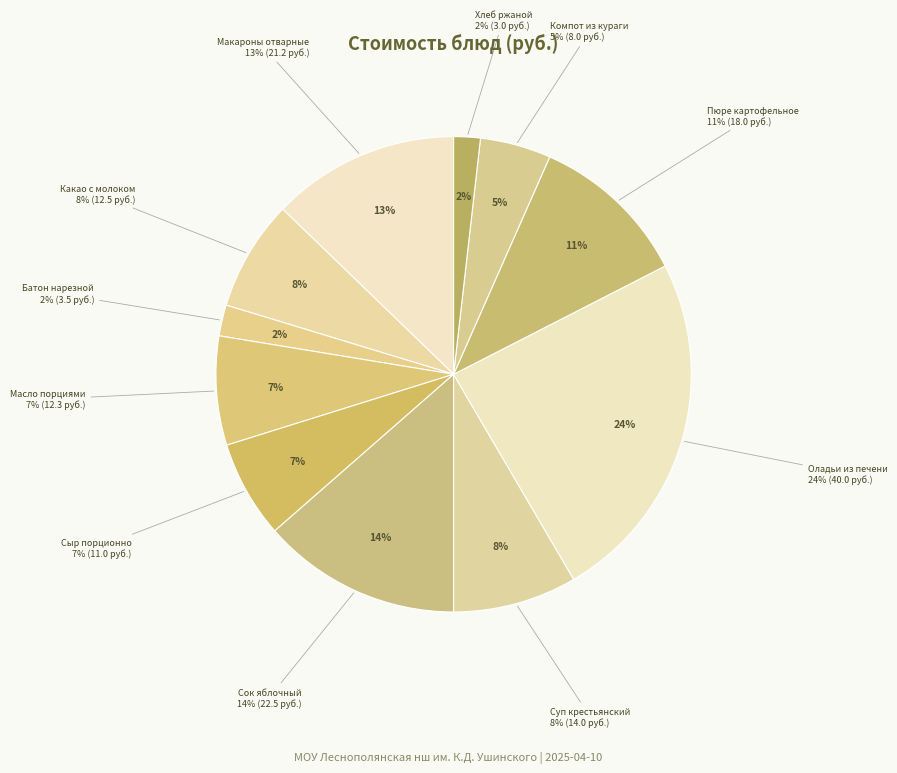

Rank the categories by value from highest to lowest.

ОЛАДЬИ ИЗ ПЕЧЕНИ С СОУСОМ ТОМАТНЫМ, СОК ЯБЛОЧНЫЙ (ПРОМ. ПР-ВА), МАКАРОННЫЕ ИЗДЕЛИЯ ОТВАРНЫЕ, ПЮРЕ КАРТОФЕЛЬНОЕ, СУП КРЕСТЬЯНСКИЙ С КРУПОЙ И КУРОЙ, КАКАО С МОЛОКОМ, МАСЛО (ПОРЦИЯМИ), СЫР (ПОРЦИОННО), КОМПОТ ИЗ КУРАГИ, БАТОН НАРЕЗНОЙ ОБОГАЩЕННЫЙ, ХЛЕБ РЖАНОЙ